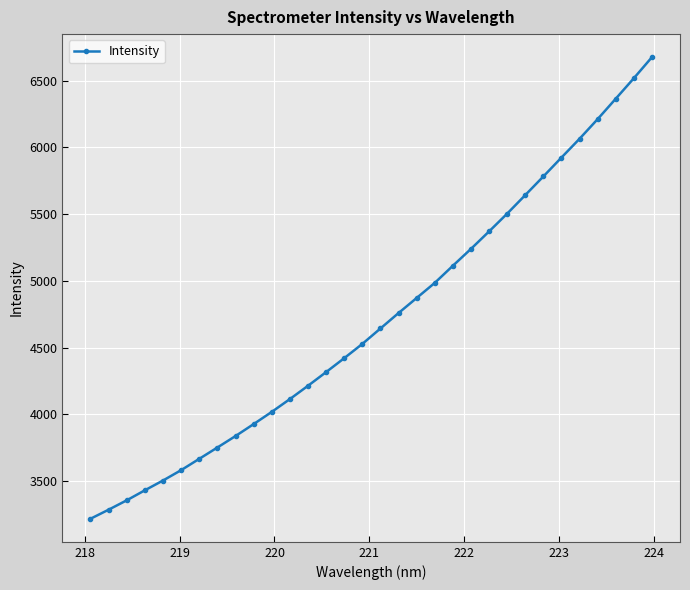

What is the average value?

4714.4